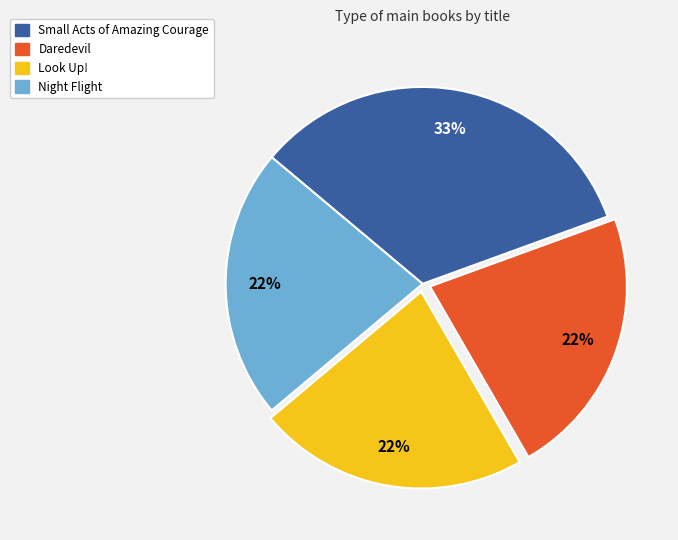

What is the ratio of the value at Look Up! to the value at Small Acts of Amazing Courage?

0.7